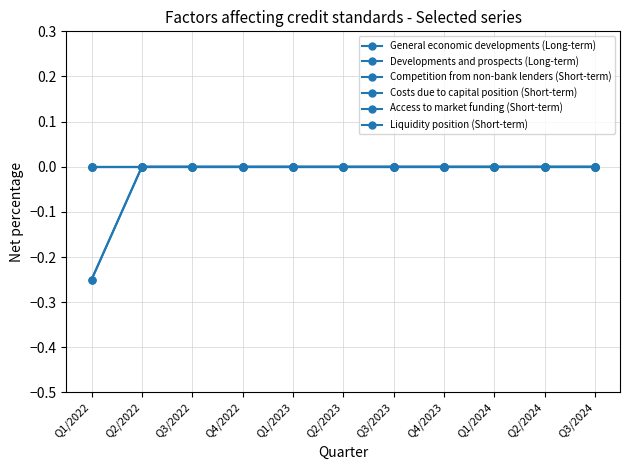

True or false: Costs due to capital position (Short-term) has a value of 0.0 at Q4/2023.

True